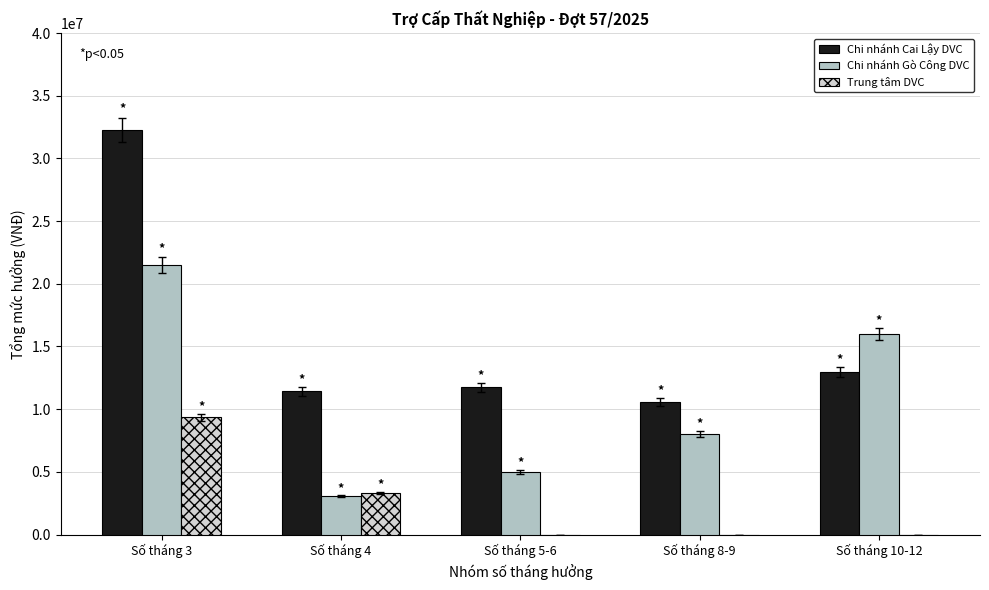

How many categories are shown in the chart?

5